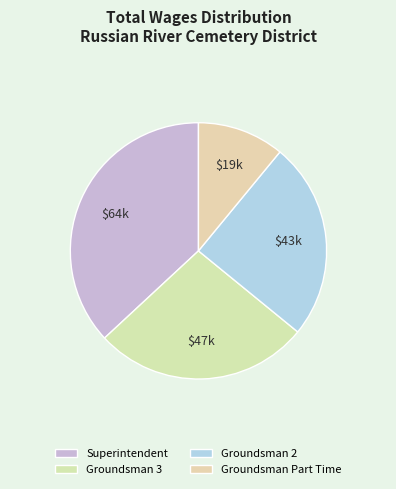

How many slices are in this pie chart?

4